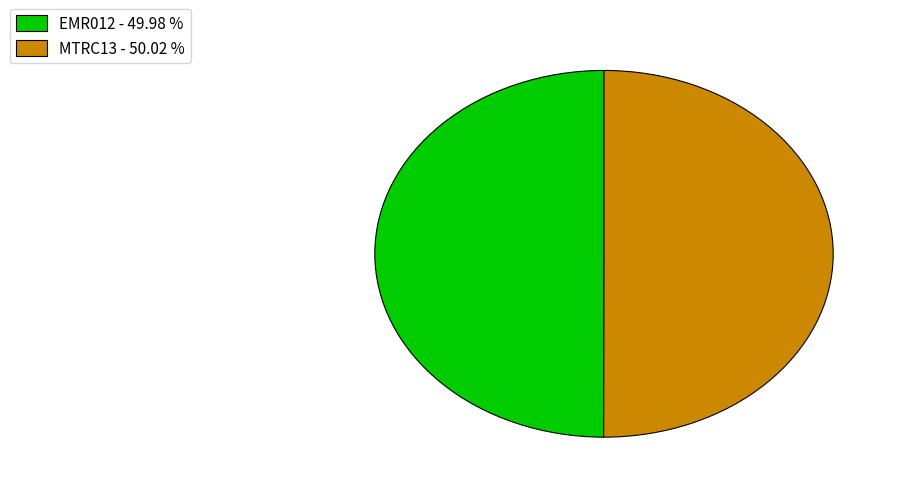

Approximately how many times larger is the value at EMR012 compared to MTRC13?

1.0